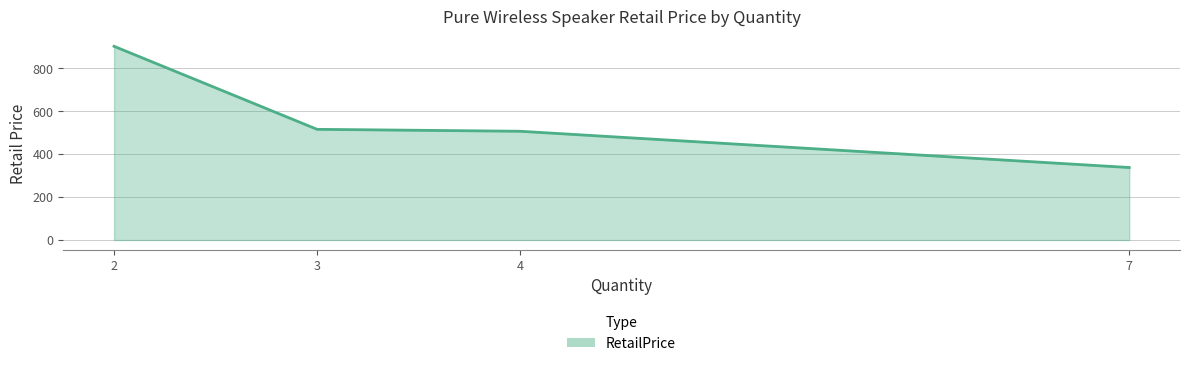

List the labels in order of value, largest first.

2, 3, 4, 7